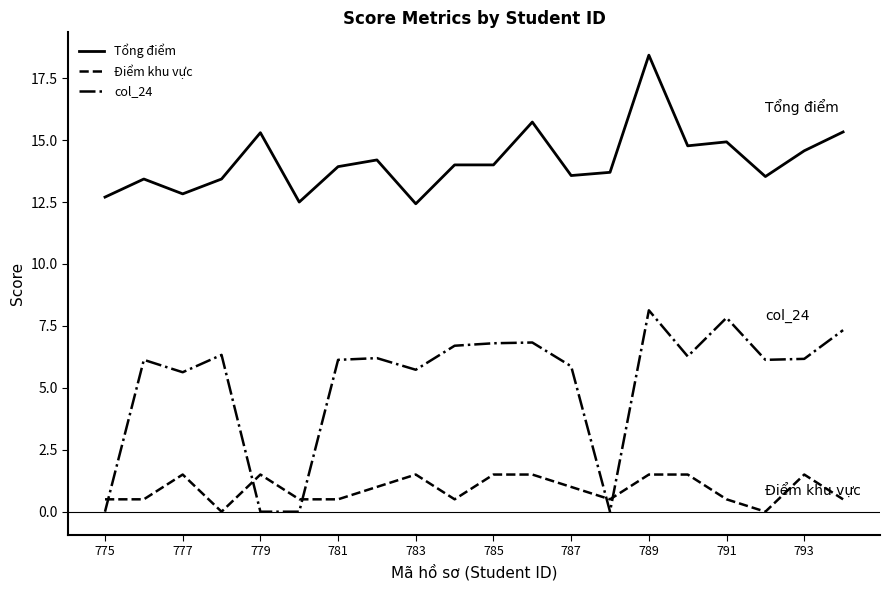

Rank the series by their maximum value, from lowest to highest.

Điểm khu vực, col_24, Tổng điểm